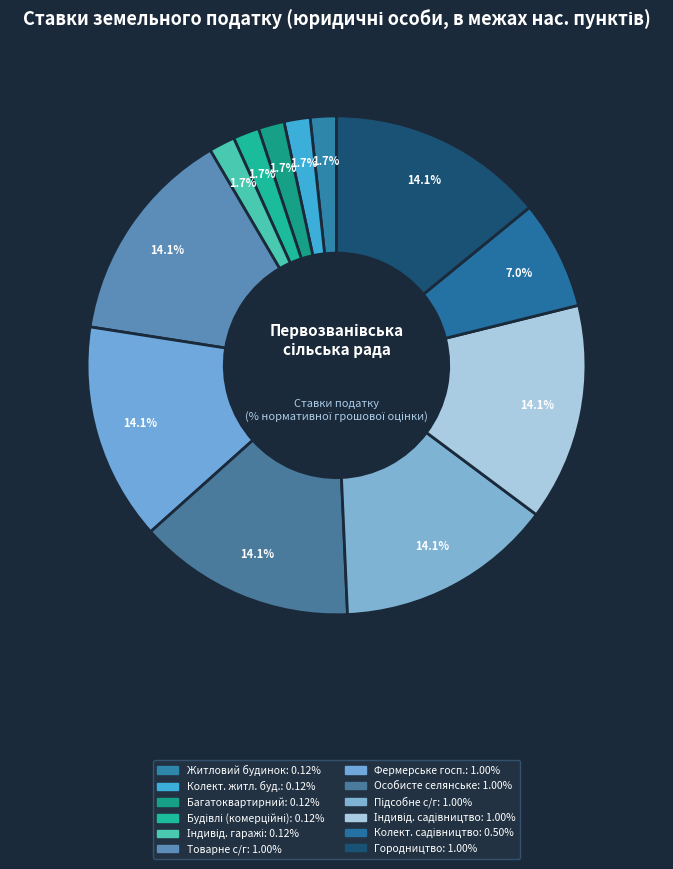

Count the number of slices in the pie.

12